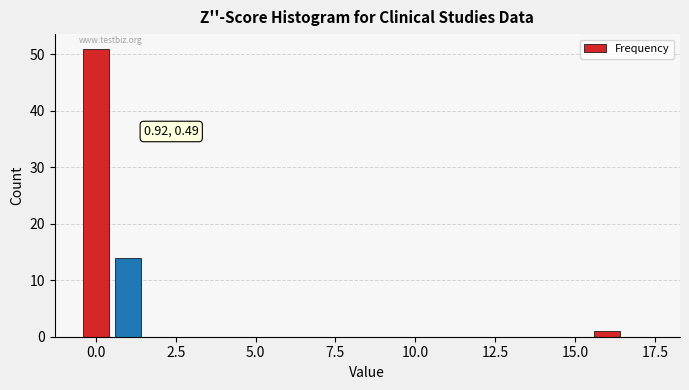

Read against the x-axis, roughly where is the centre of the tallest bar?

0.0